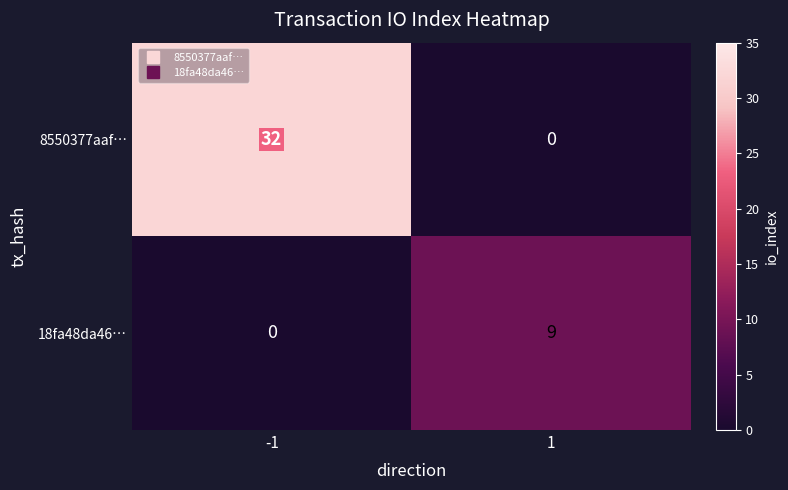

Is it true that 8550377aaf… equals 32 at -1?

True